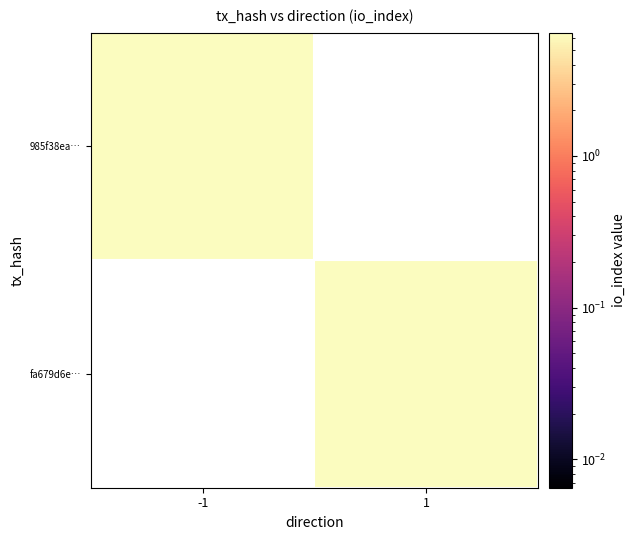

Rank the series by their average value, from highest to lowest.

985f38ea…, fa679d6e…